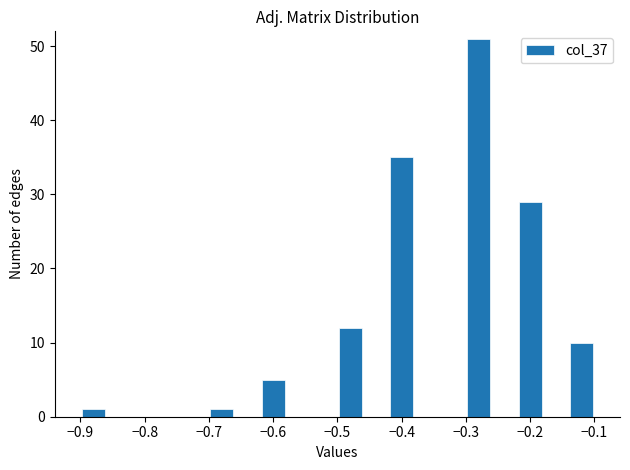

What is the height of the bar covering -0.50 to -0.46 on the x-axis? The values are not printed on the chart, so give them approximately, as read against the axis.

12